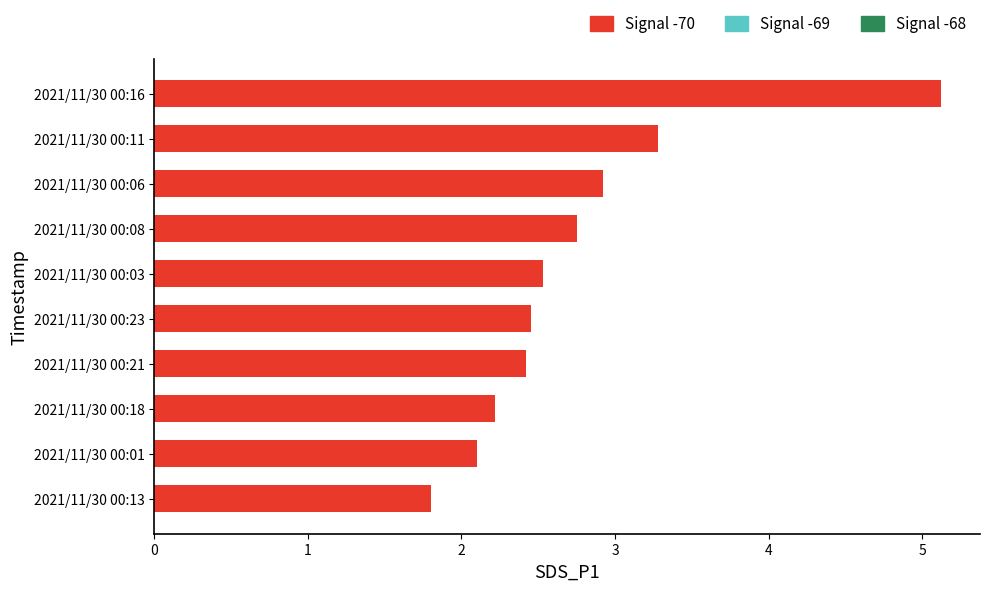

What is the average value?

2.8